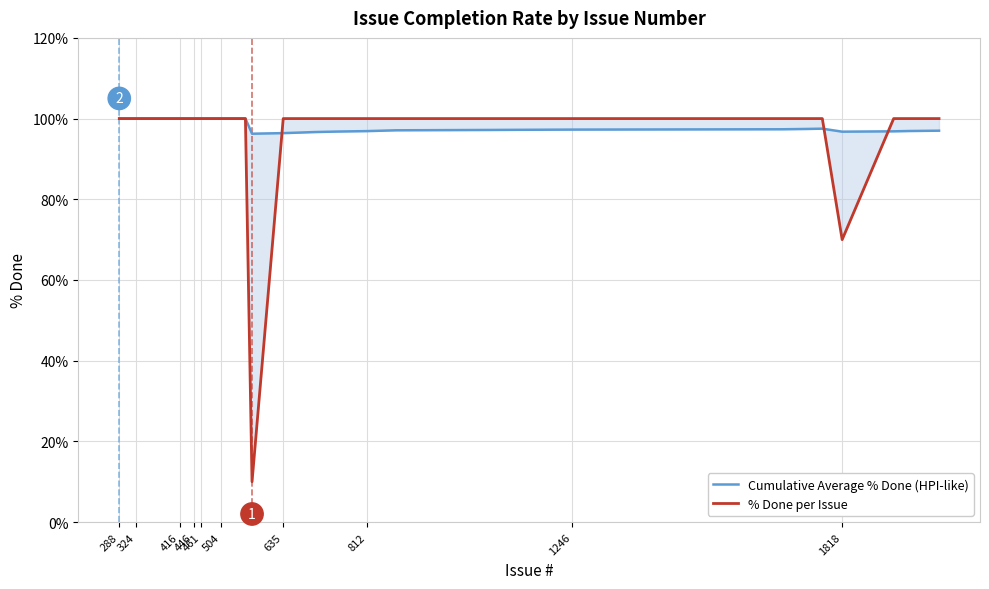

List the series in order of their peak value, lowest first.

Cumulative Average % Done (HPI-like), % Done per Issue